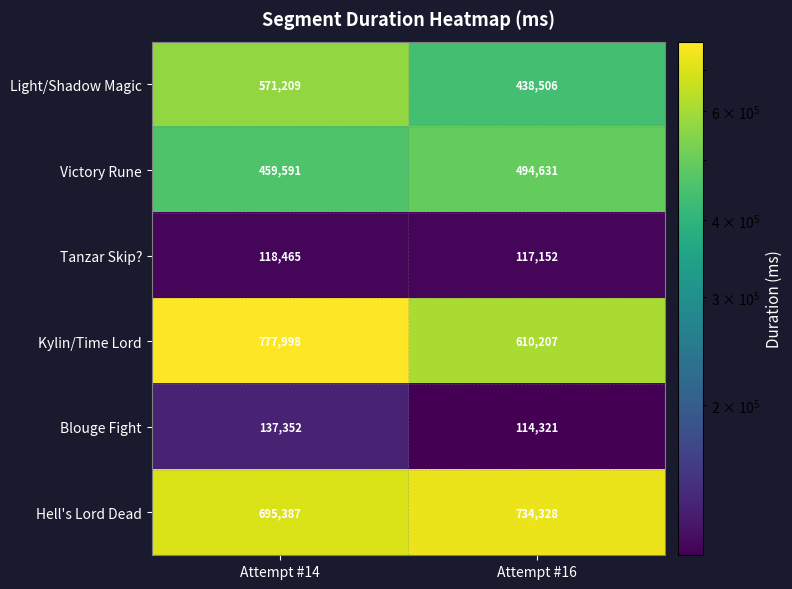

The Tanzar Skip? series shows 40436 at Attempt #16. True or false?

False